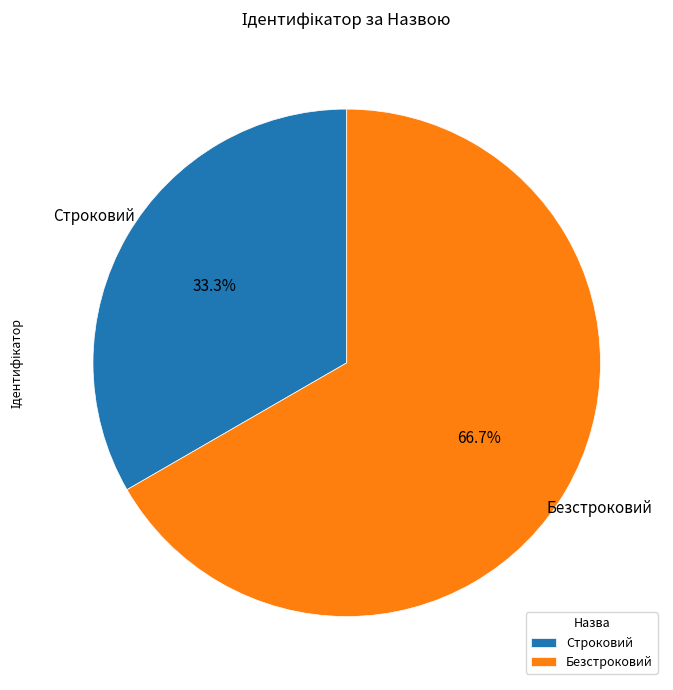

How many segments does this pie chart have?

2